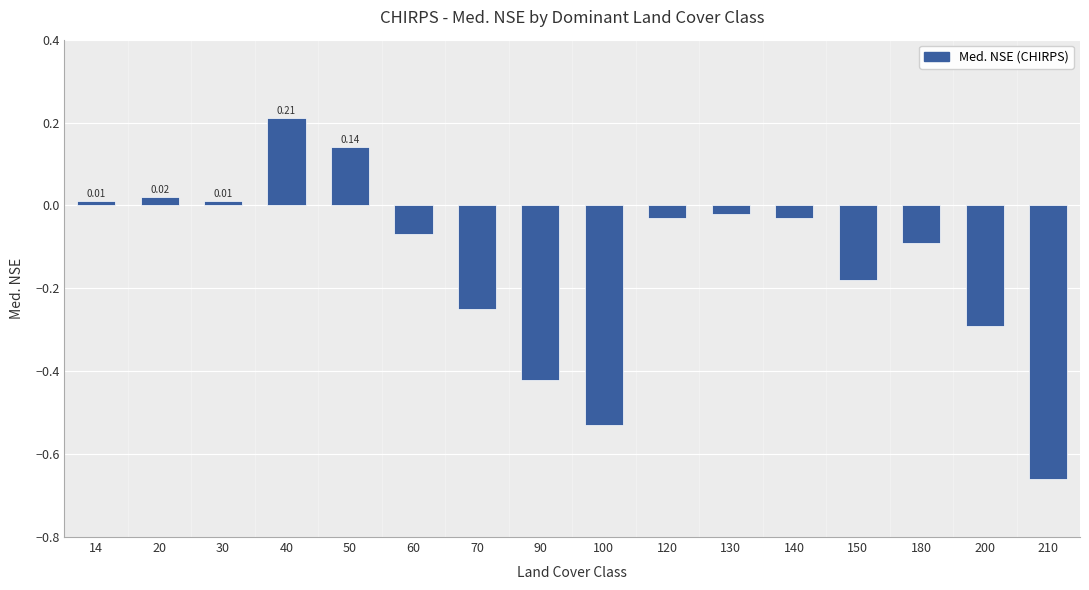

What is the difference between the maximum and minimum values?

0.9